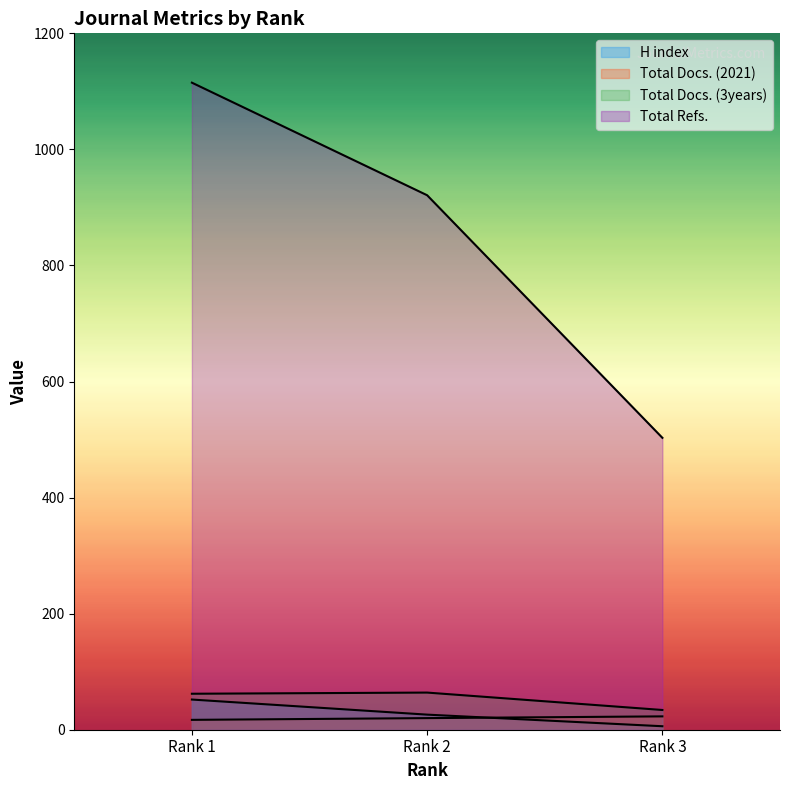

Between Rank 1 and Rank 3, which series saw the biggest shift?

Total Refs.